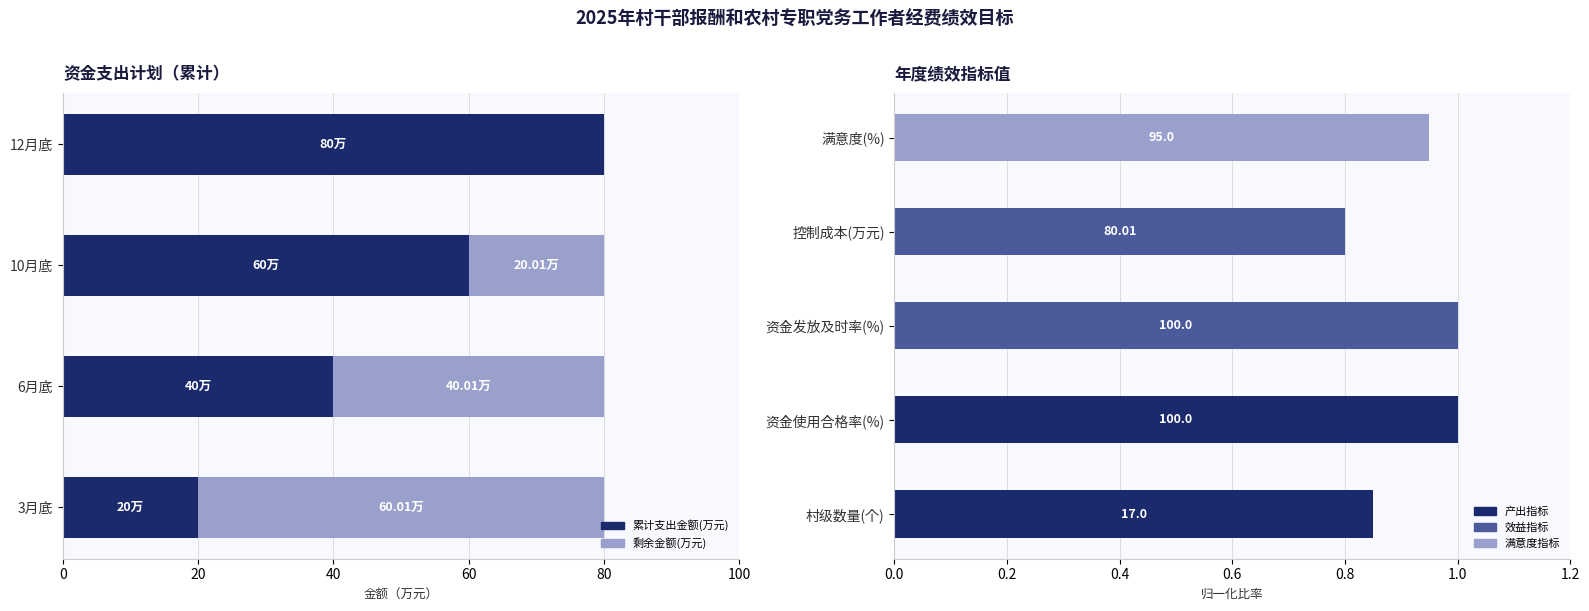

What is the average value of the 累计支出金额(万元) series?

50.0